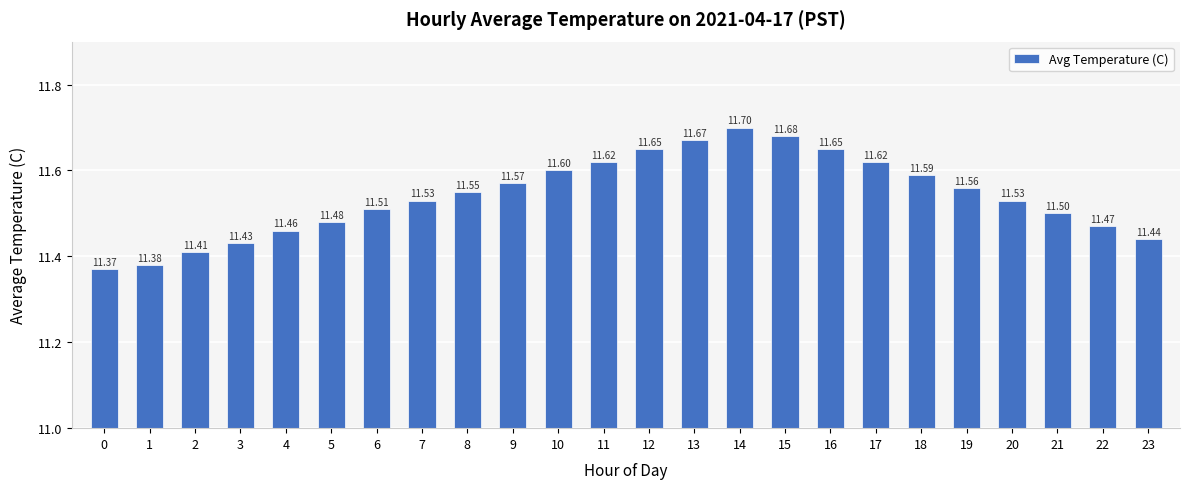

Between 22 and 20, which is larger?

20